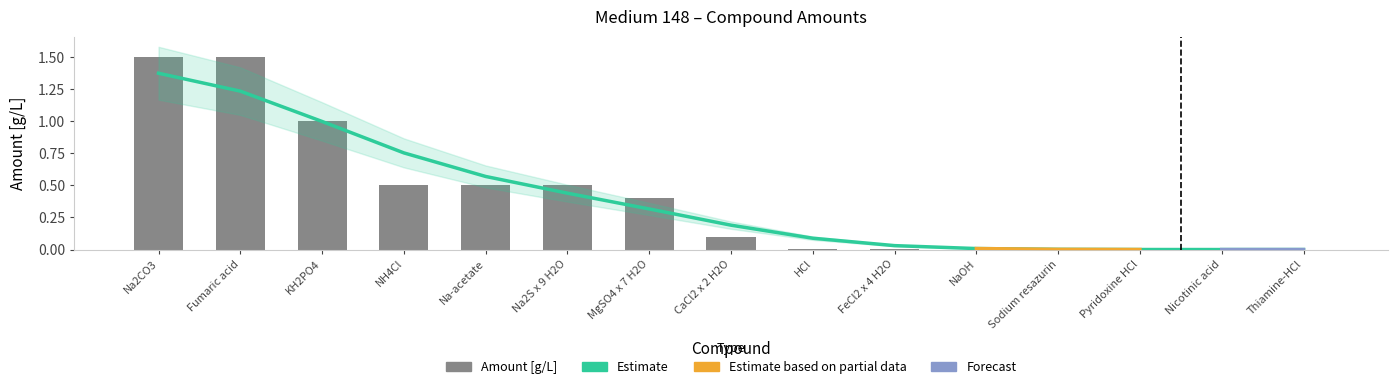

List the labels in order of value, largest first.

Na2CO3, Fumaric acid, KH2PO4, NH4Cl, Na-acetate, Na2S x 9 H2O, MgSO4 x 7 H2O, CaCl2 x 2 H2O, HCl, FeCl2 x 4 H2O, NaOH, Sodium resazurin, Pyridoxine HCl, Nicotinic acid, Thiamine-HCl